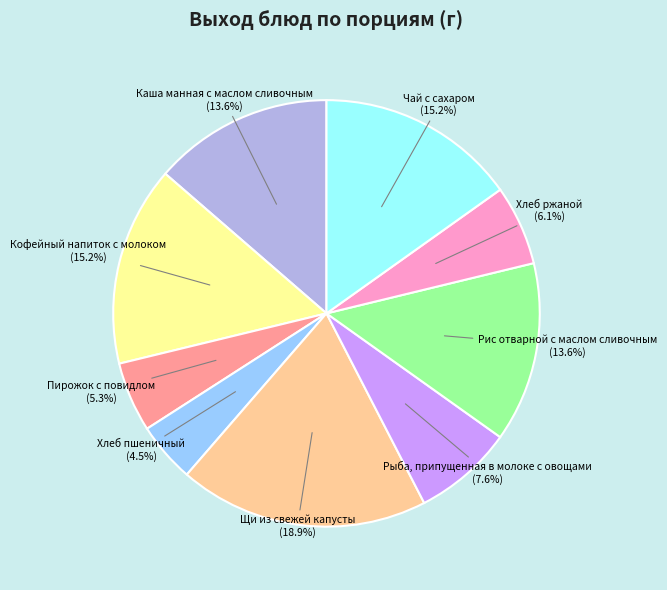

Approximately how many times larger is the value at Чай с сахаром compared to Каша манная с маслом сливочным?

1.1